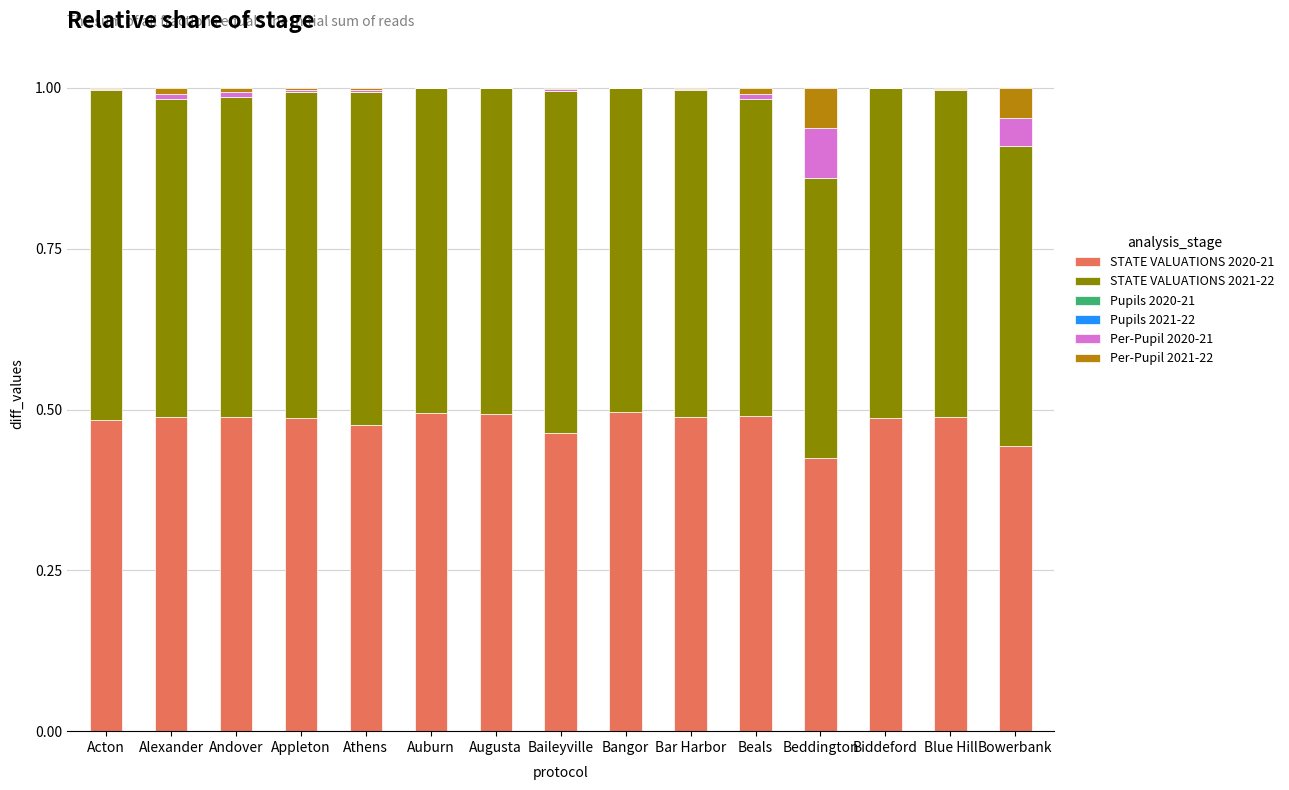

How many data points does each series have?

15